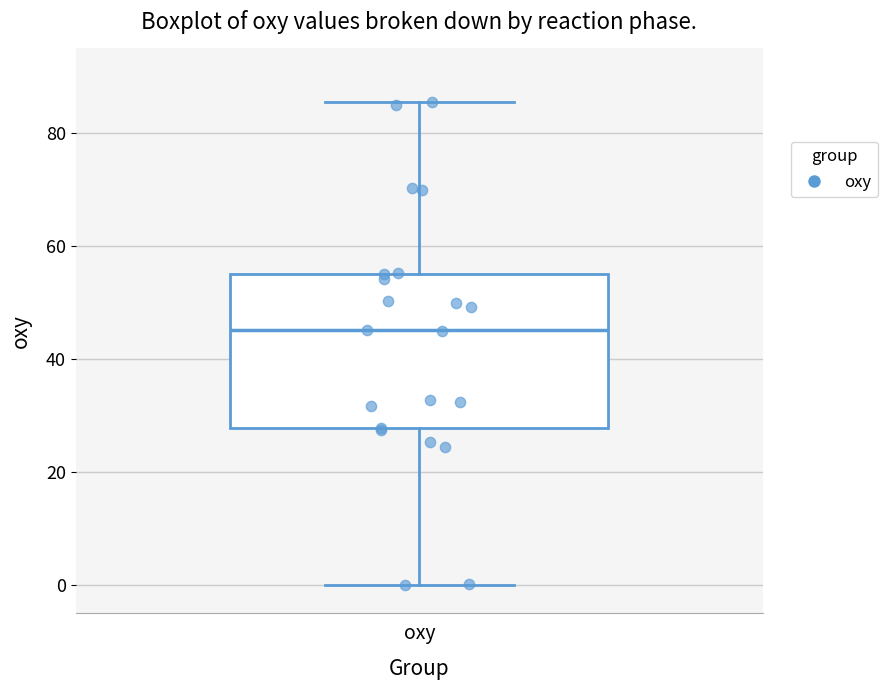

Transcribe this box plot: give where the median line is, the range the box spans, and where the two whiskers end, as read against the y-axis. The values are not printed on the chart, so give them approximately, as read against the axis.

median 46, box 28 to 56, whiskers 0 to 86